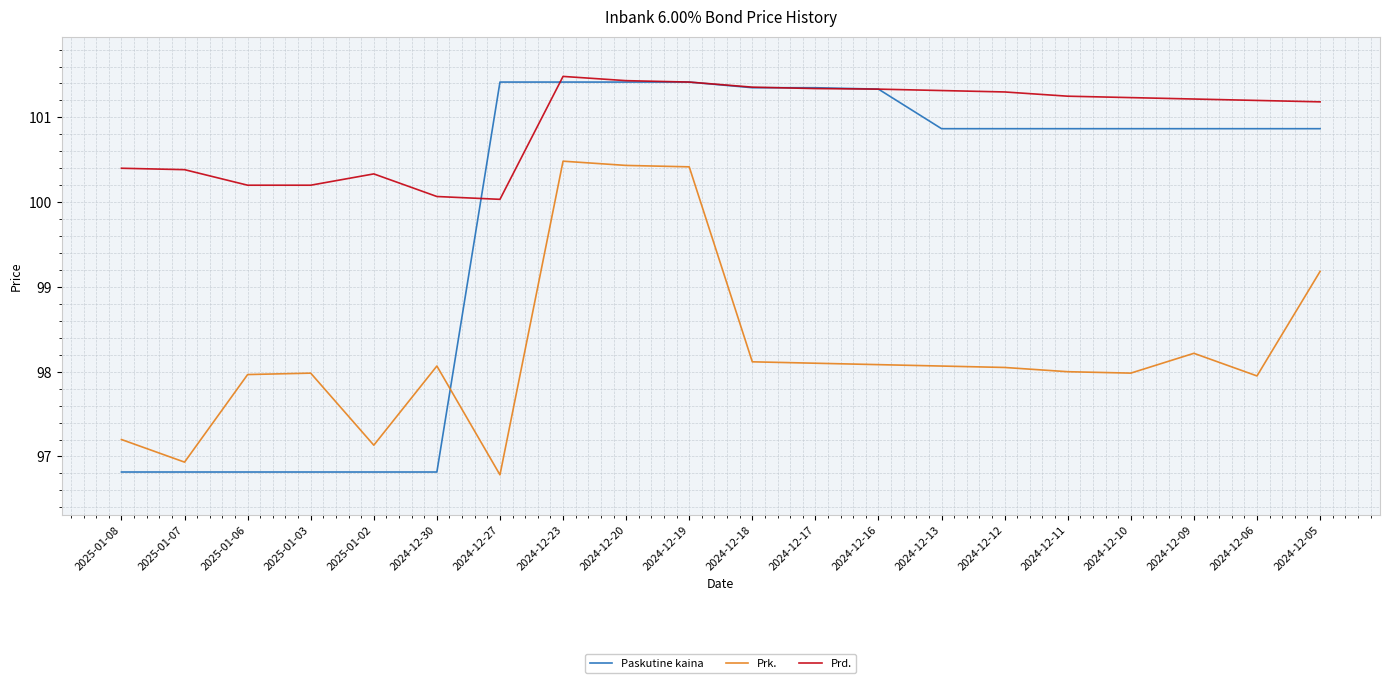

What is the sum of the Paskutine kaina values at 2024-12-13 and 2024-12-23?

202.3